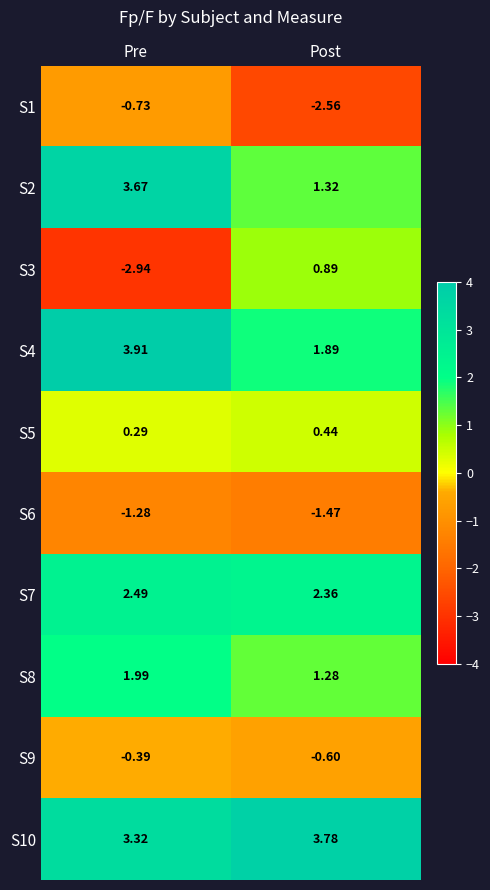

Is the value of S5 at Pre greater than the value of S6 at Pre?

Yes